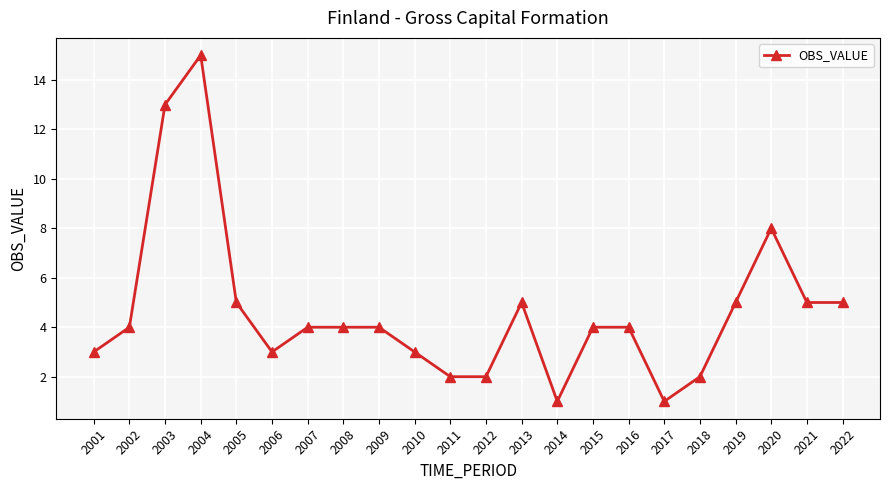

What is the change in value from 2008 to 2021?

+1